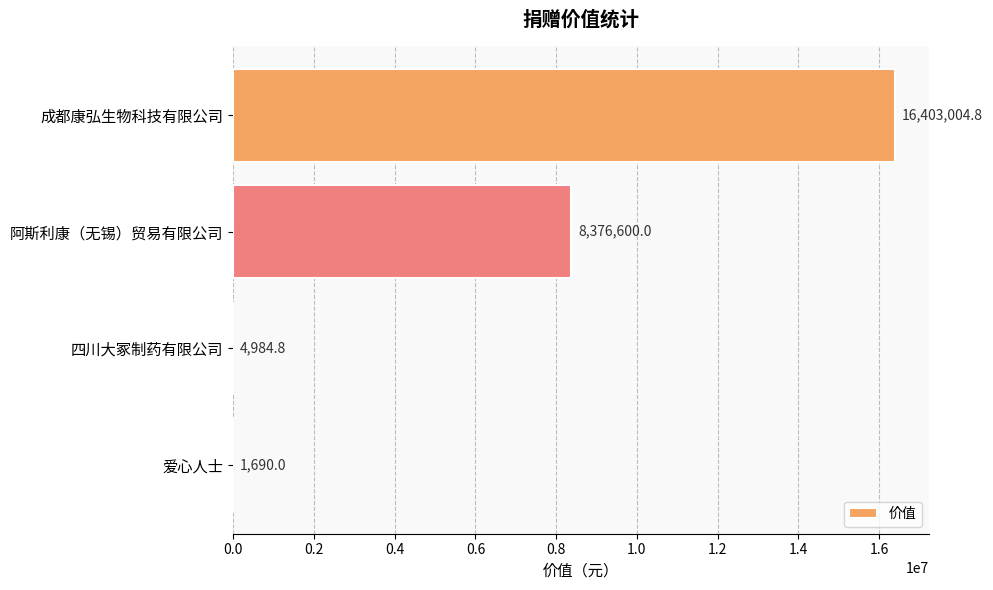

Which has a higher value, 四川大冢制药有限公司 or 成都康弘生物科技有限公司?

成都康弘生物科技有限公司